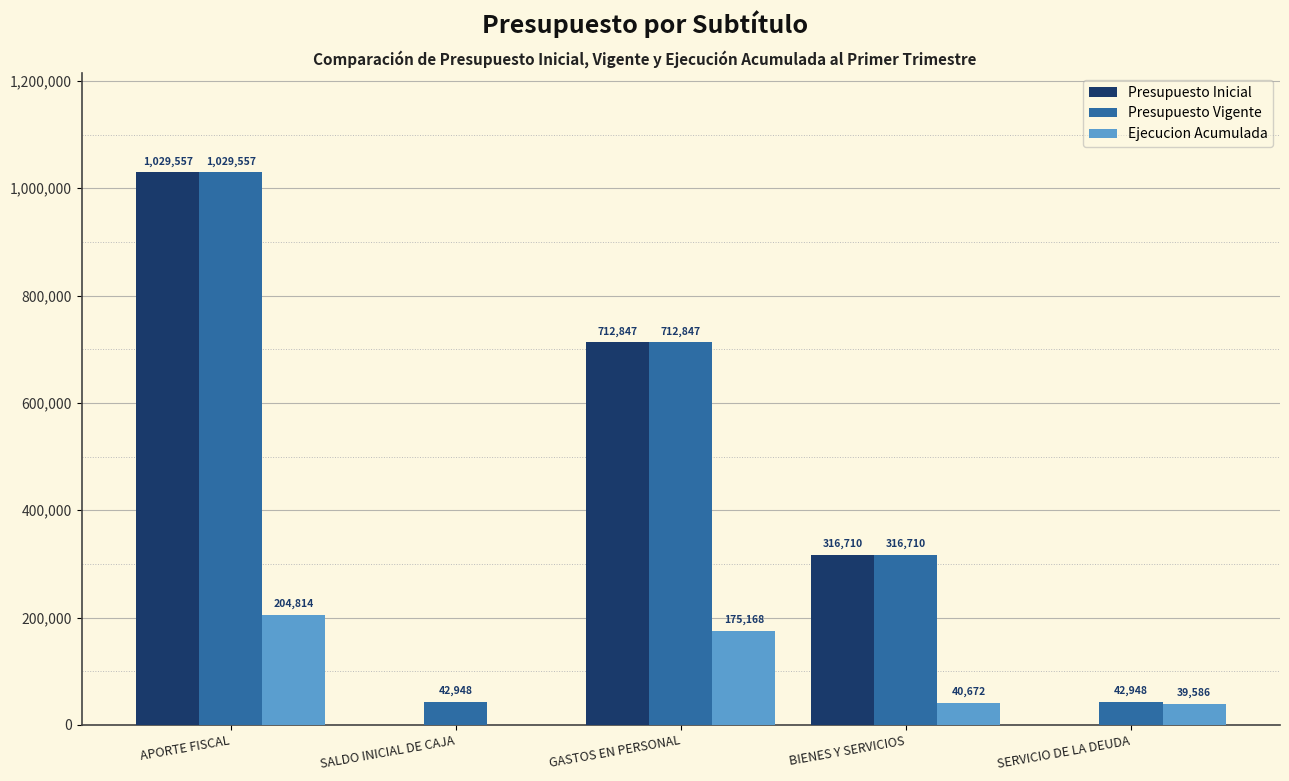

What are all the series names shown in the legend?

Presupuesto Inicial, Presupuesto Vigente, Ejecucion Acumulada